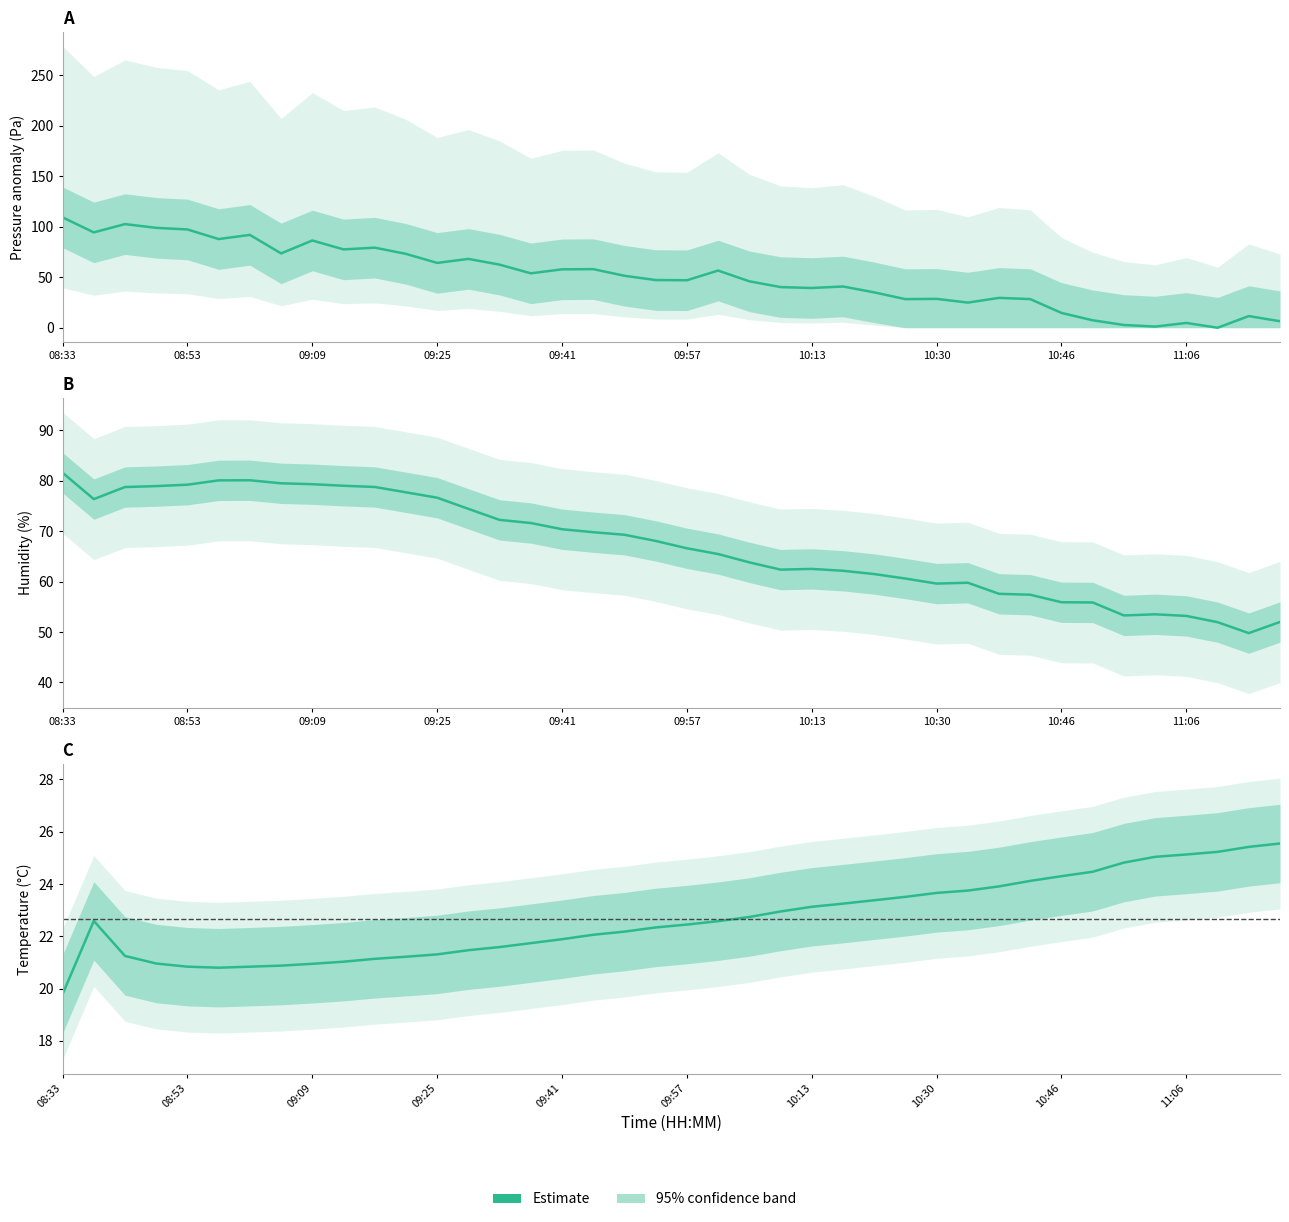

What is the change in value from 28 to 29?

+0.1